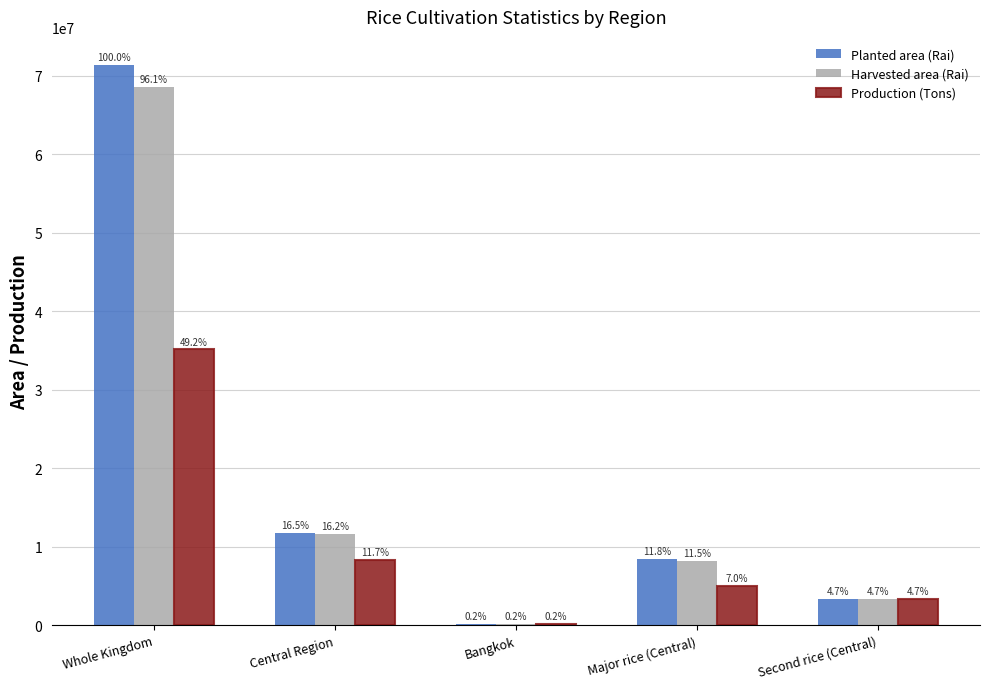

At Bangkok, list the series in order from smallest to largest.

Production (Tons), Harvested area (Rai), Planted area (Rai)